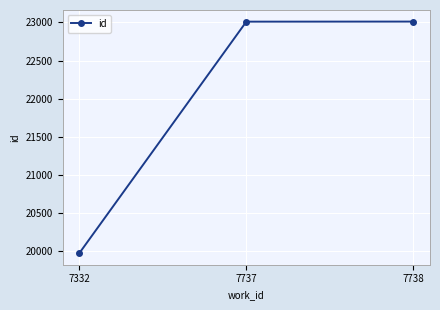

Is it true that the value at 7332 is 6009?

False